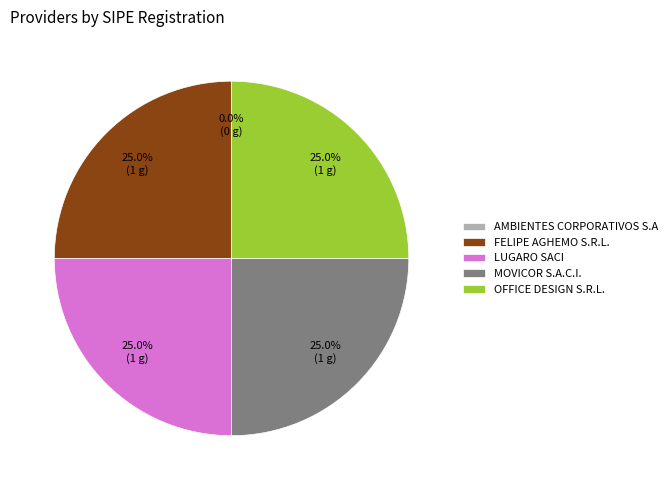

Is MOVICOR S.A.C.I. the majority of the pie?

No